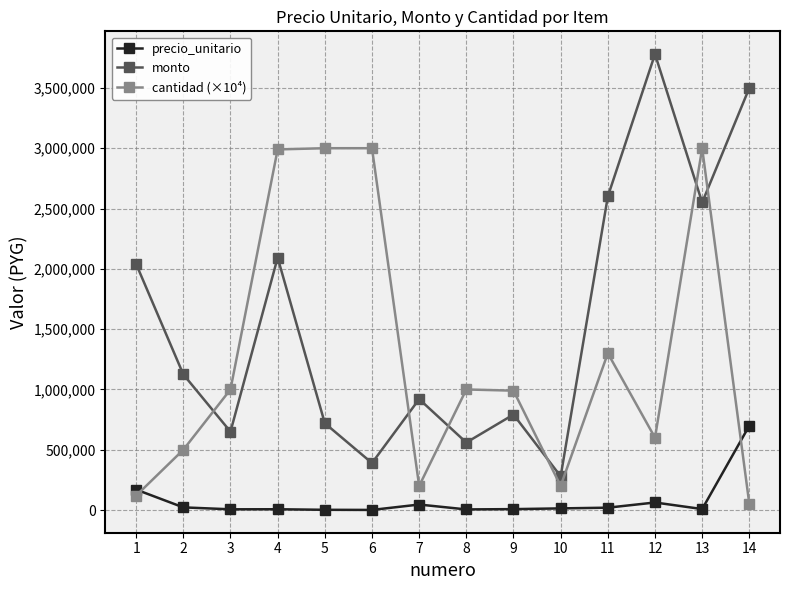

Which series changed the most between 5 and 12?

monto